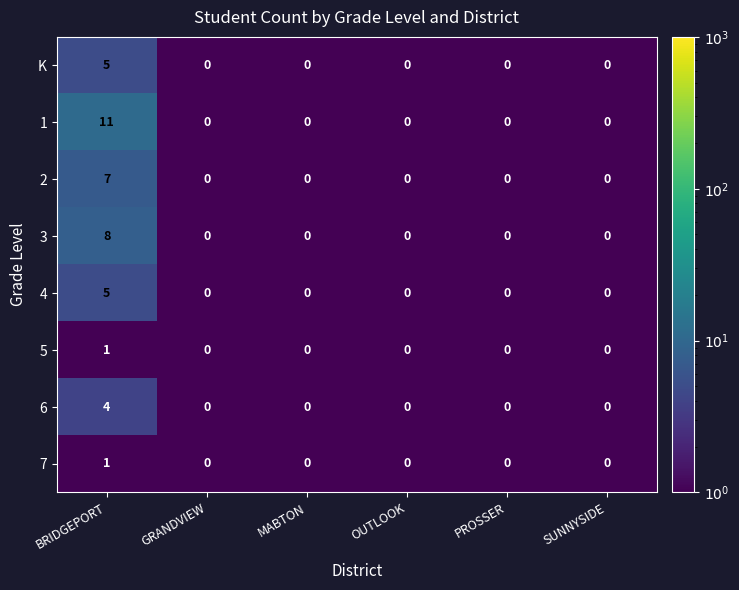

What is the maximum value for 2?

7